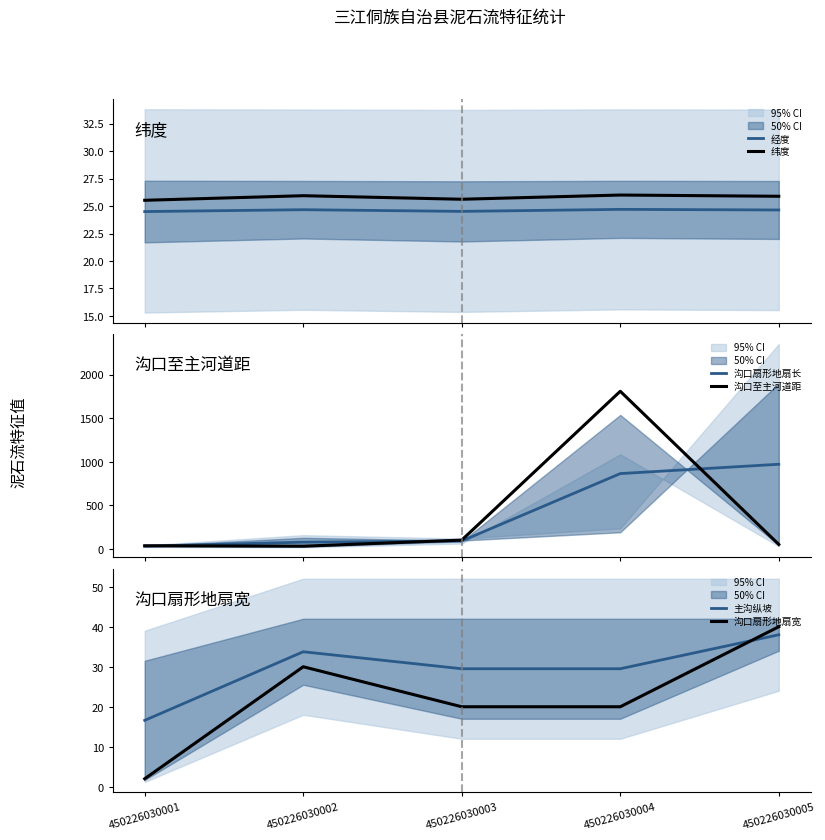

At how many categories does at least one series exceed 998?

1